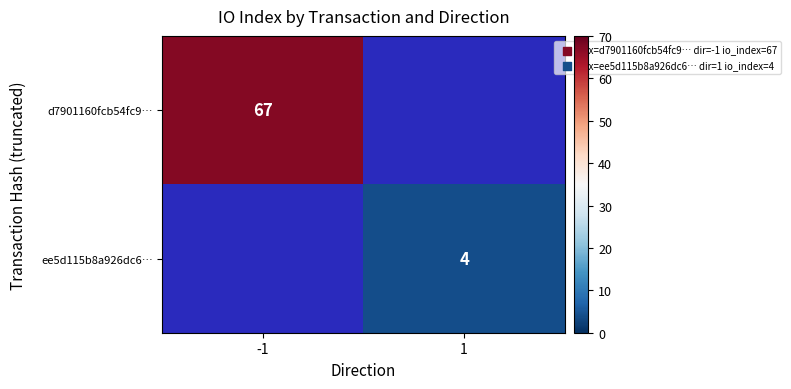

At which category does the chart reach its minimum across all series?

1